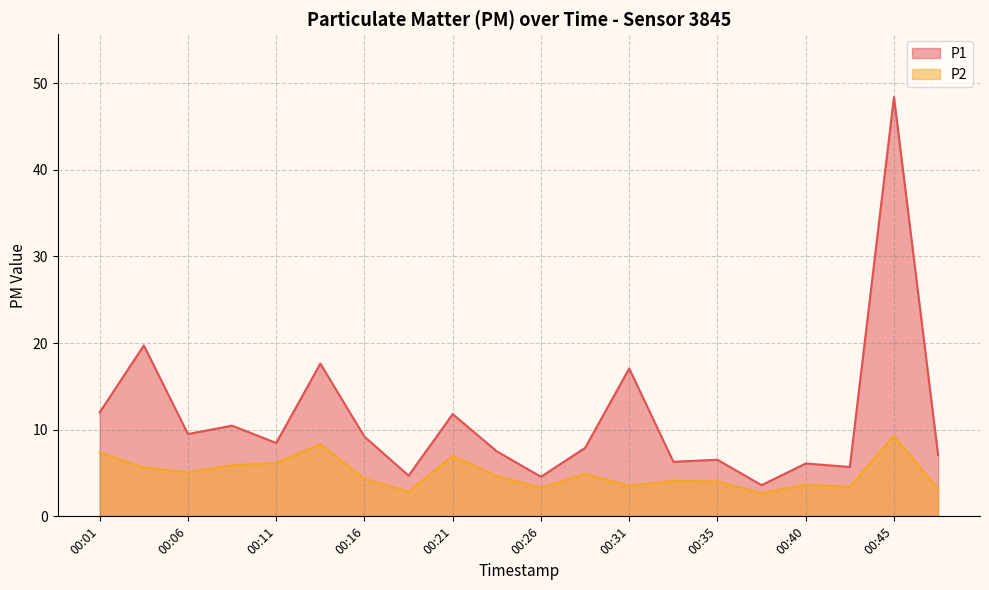

True or false: P1 has a value of 4.2 at 00:40.

False